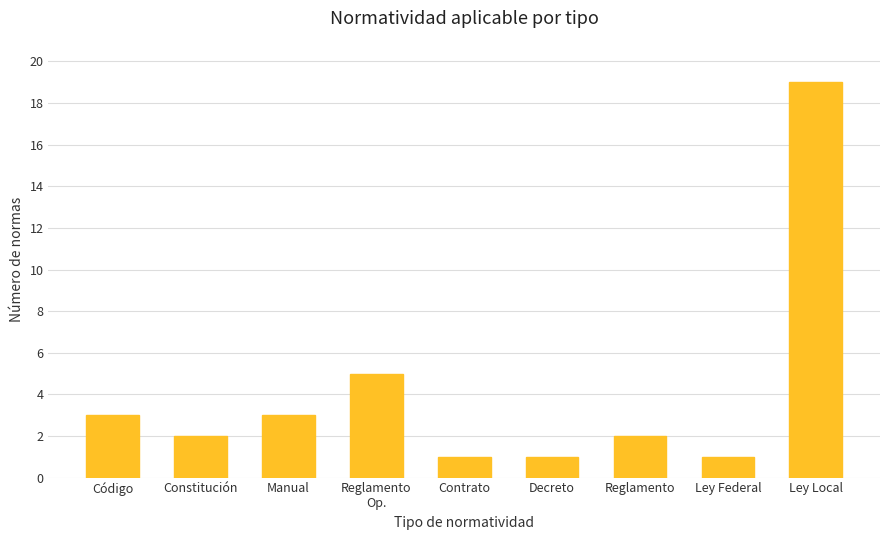

What is the label of the 4th bar from the right?

Decreto